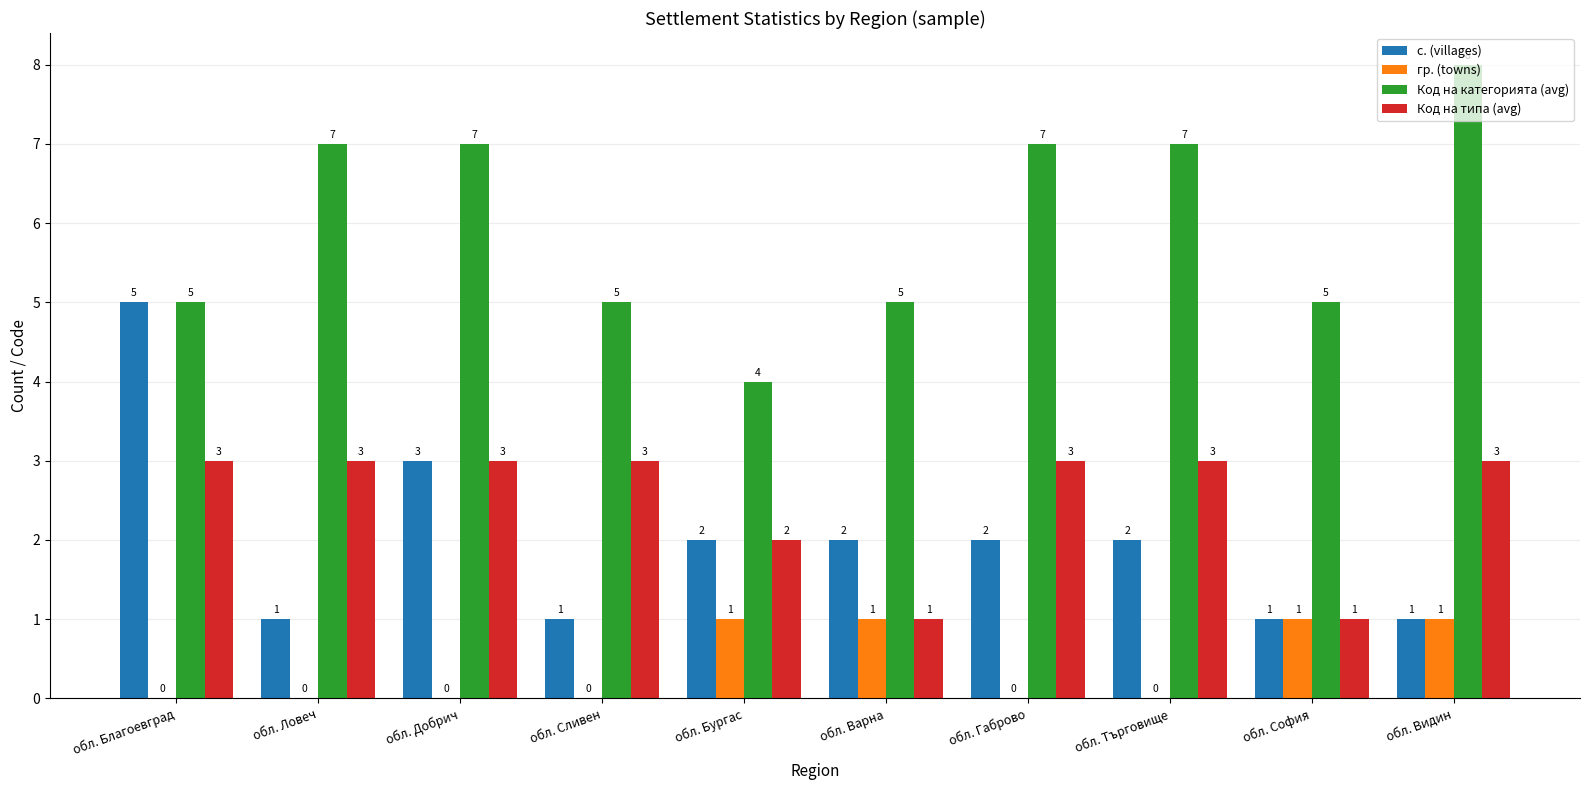

True or false: Код на категорията (avg) has a value of 5 at обл. Варна.

True